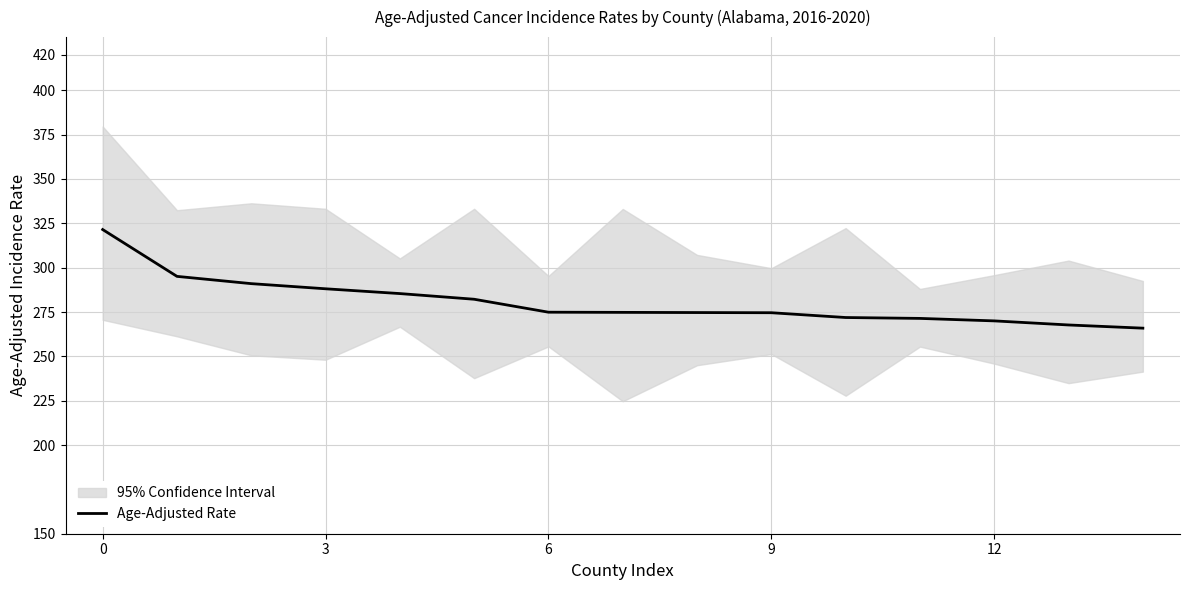

The Age-Adjusted Rate series shows 456.4 at 9. True or false?

False